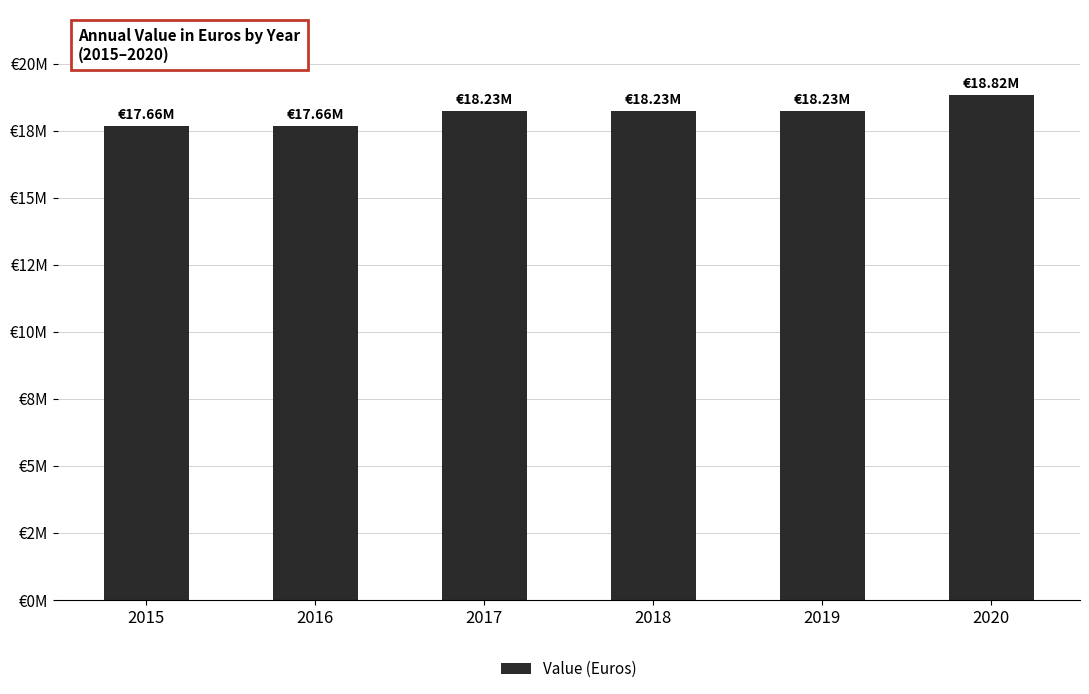

Does the chart contain any negative values?

No